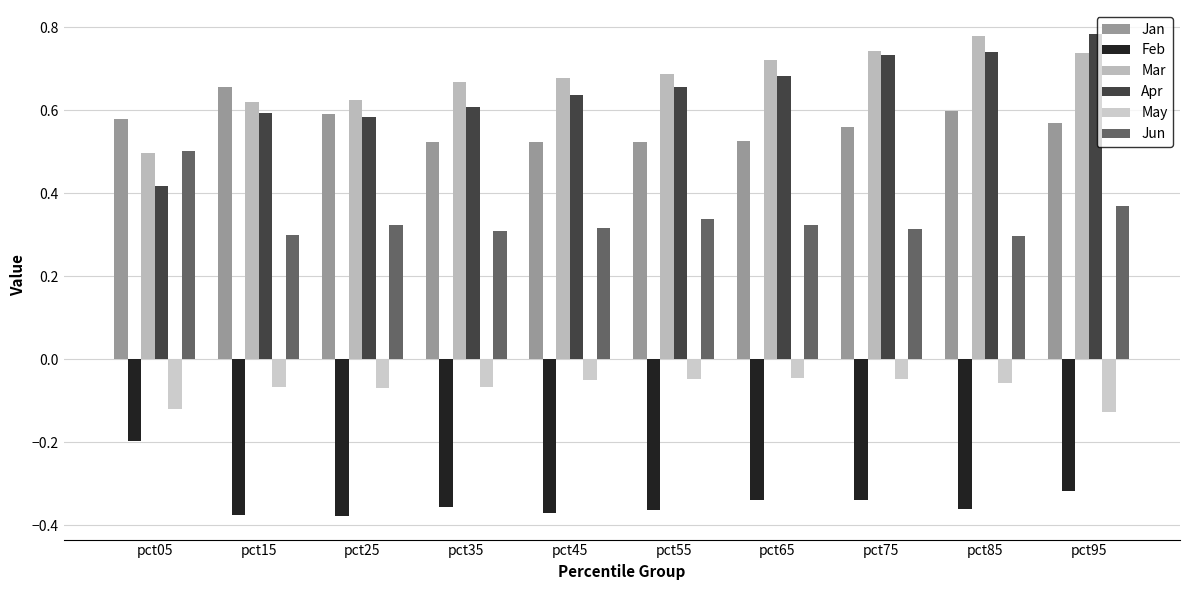

What is the sum of the Mar values at pct55 and pct05?

1.2